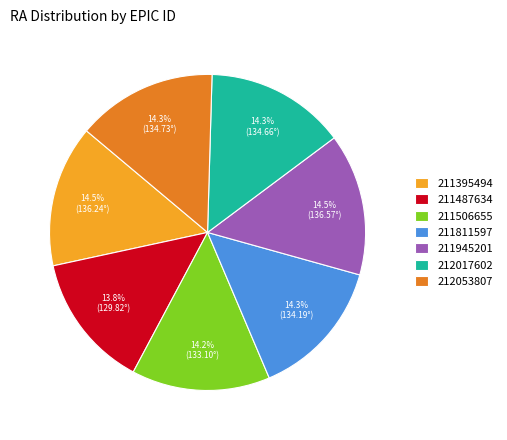

How many segments does this pie chart have?

7